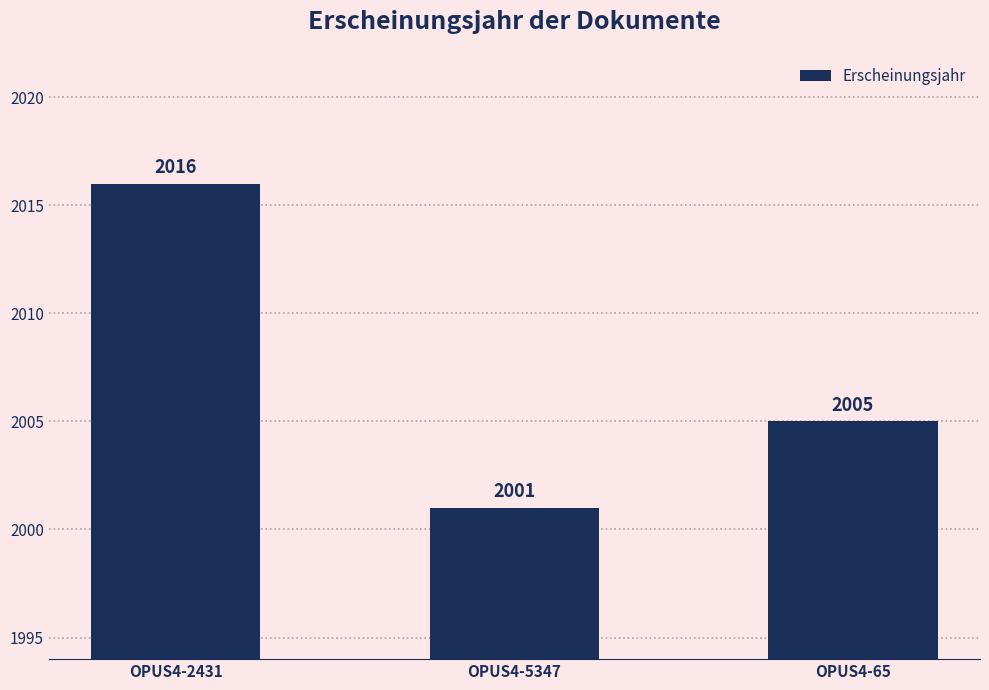

What is the smallest value displayed?

2001